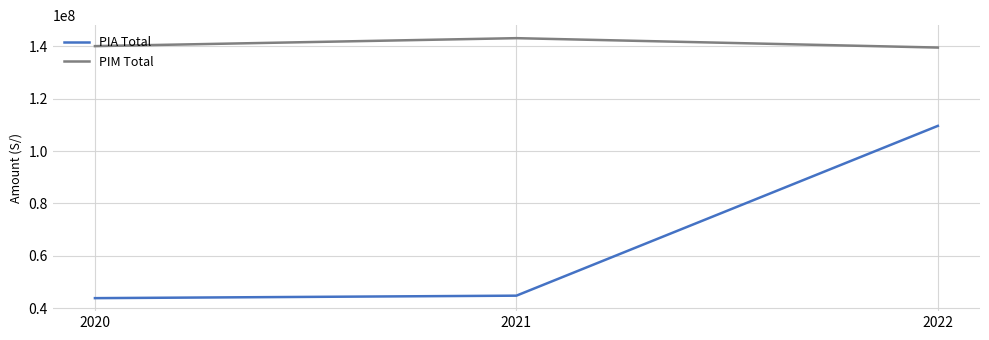

What is the sum of all PIA Total values?

198186155